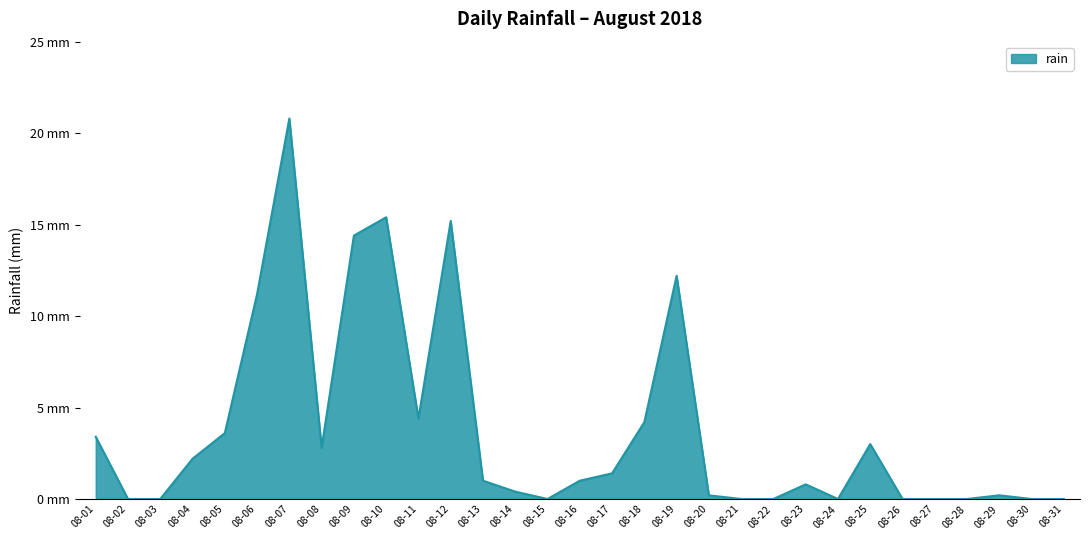

Does the chart display data point markers on the line(s)?

No